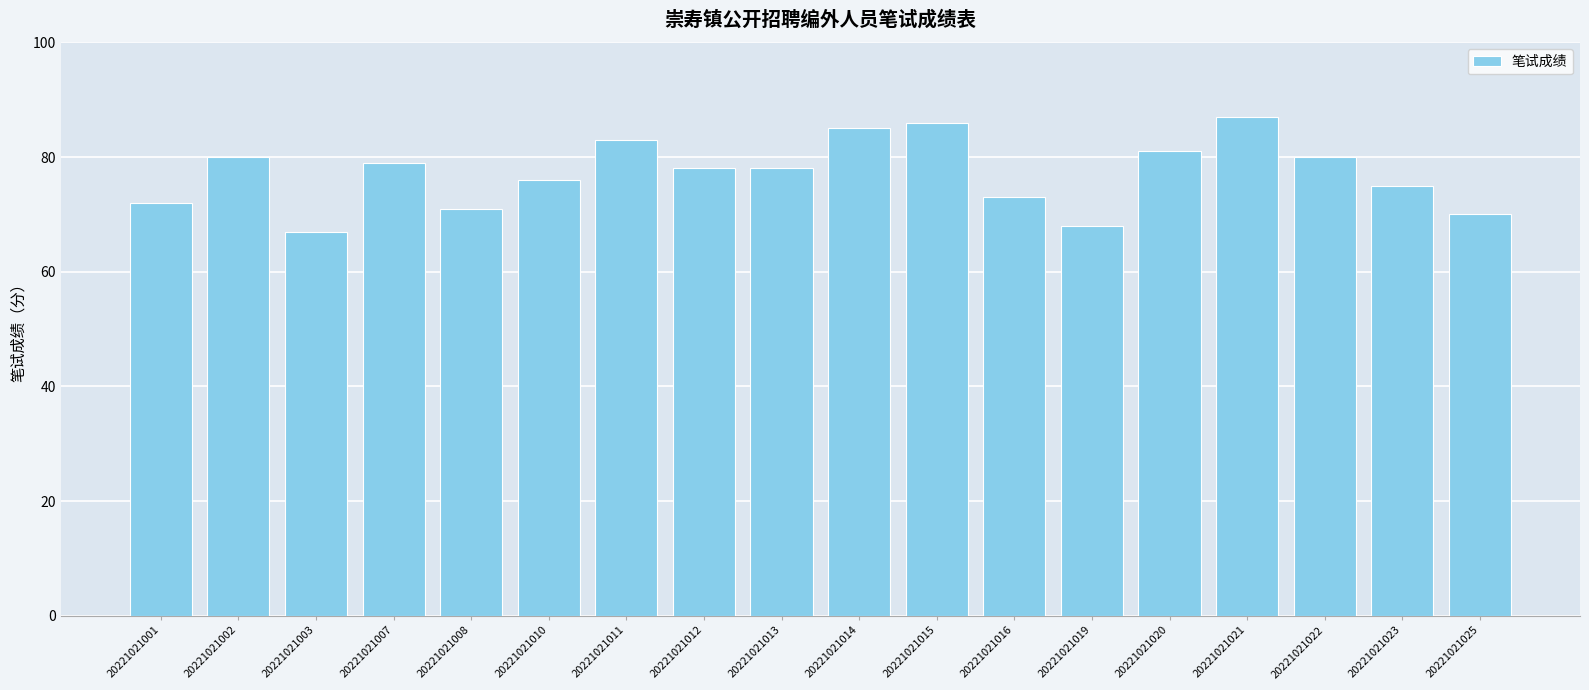

What is the minimum value shown in the chart?

67